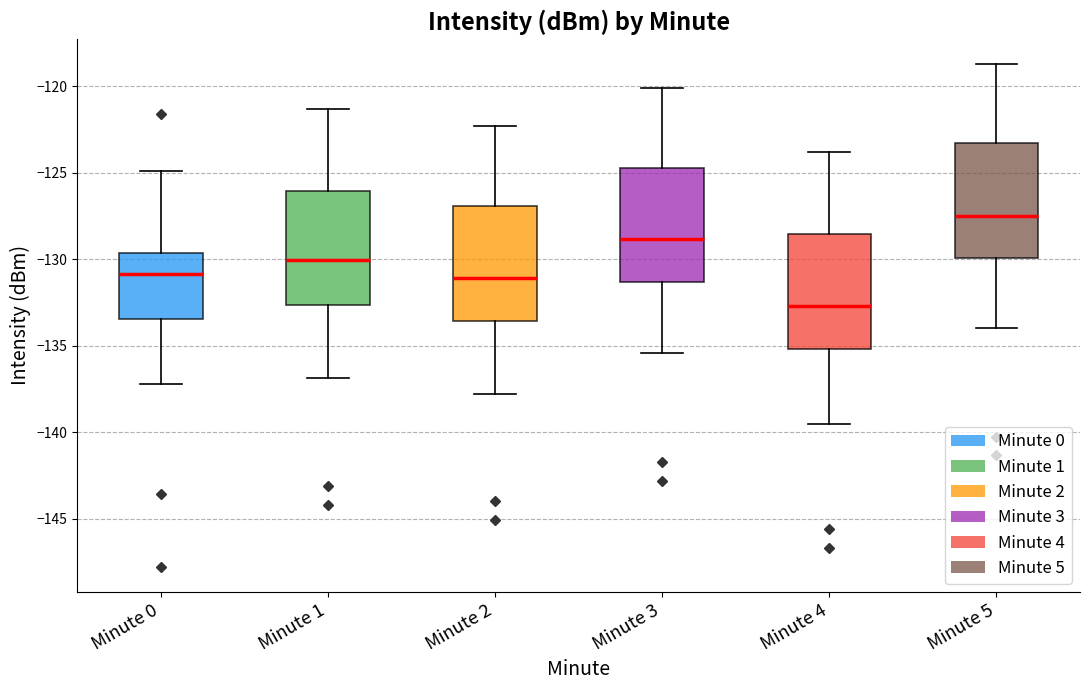

Reading left to right, read every box against the y-axis: the position of its median line, the range the box covers, and the ends of its whiskers. The values are not printed on the chart, so give them approximately, as read against the axis.

Minute 0: median -131.0, box -133.5 to -129.5, whiskers -137.0 to -125.0
Minute 1: median -130.0, box -132.5 to -126.0, whiskers -137.0 to -121.5
Minute 2: median -131.0, box -133.5 to -127.0, whiskers -138.0 to -122.5
Minute 3: median -129.0, box -131.5 to -124.5, whiskers -135.5 to -120.0
Minute 4: median -132.5, box -135.0 to -128.5, whiskers -139.5 to -124.0
Minute 5: median -127.5, box -130.0 to -123.5, whiskers -134.0 to -118.5